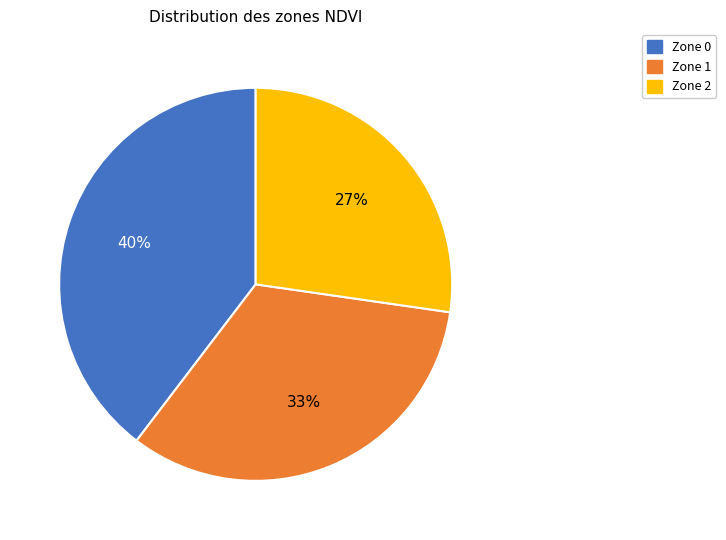

To the nearest percent, what is the difference between the Zone 1 and Zone 2 slice percentages?

6%